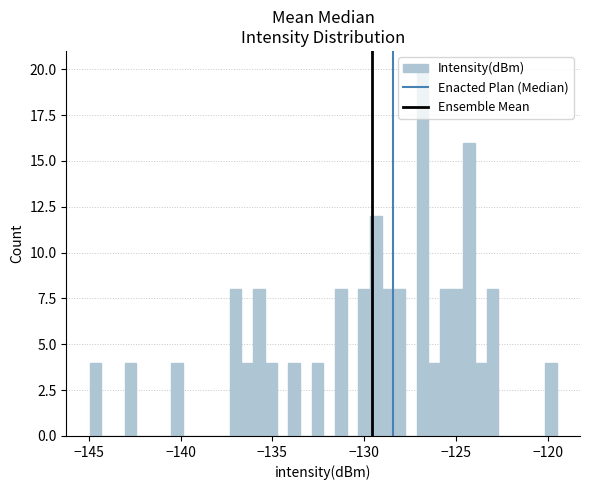

Around what value on the x-axis is the tallest bar? Give the approximate position of its centre, as read against the axis.

-127.0